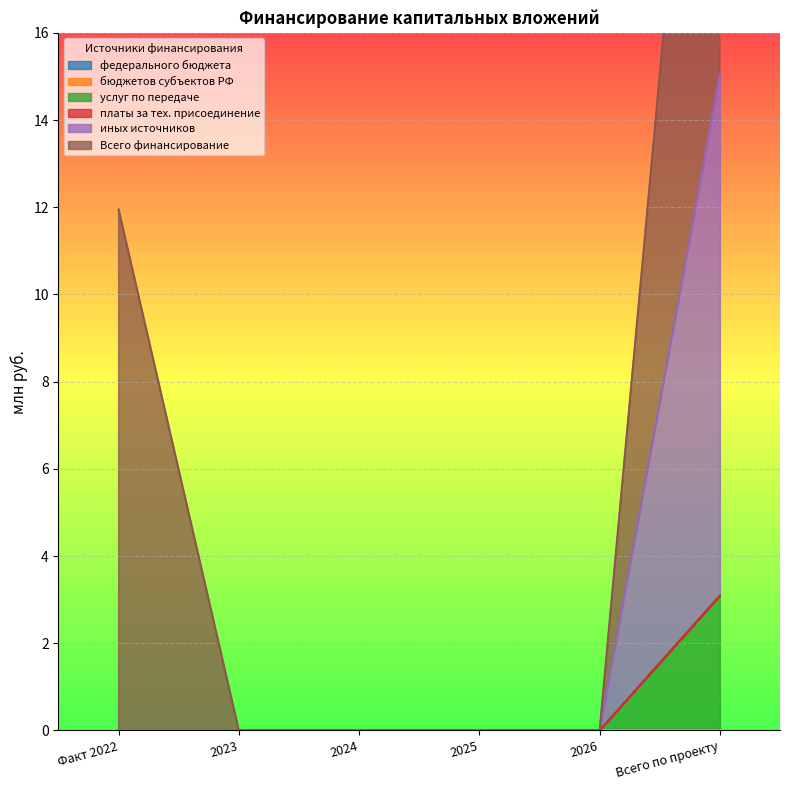

At which label does услуг по передаче reach its peak?

Всего по проекту